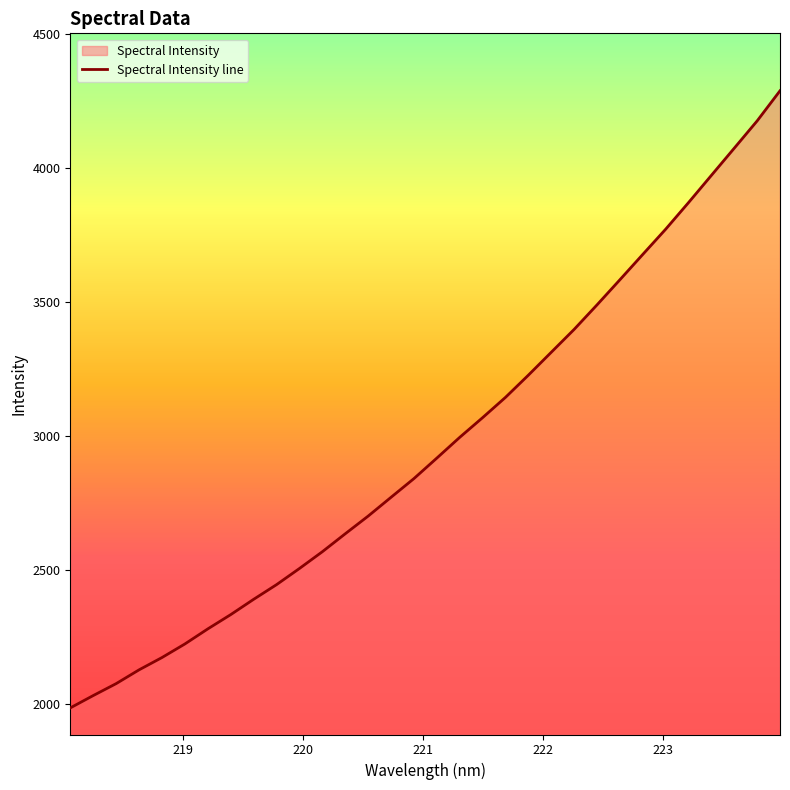

What is the smallest value displayed?

1985.0